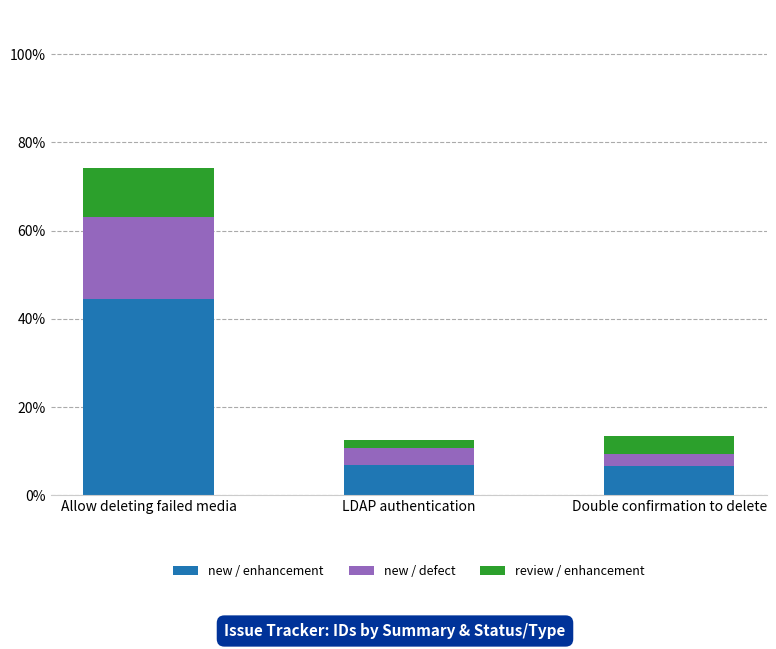

How many bars are there in total?

3